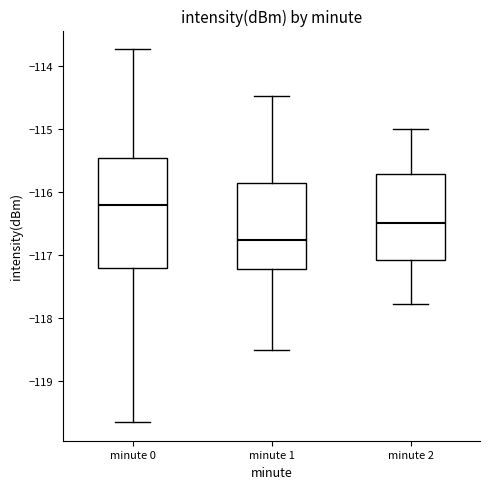

Comparing the boxes themselves (not the whiskers), which one is the tallest?

minute 0